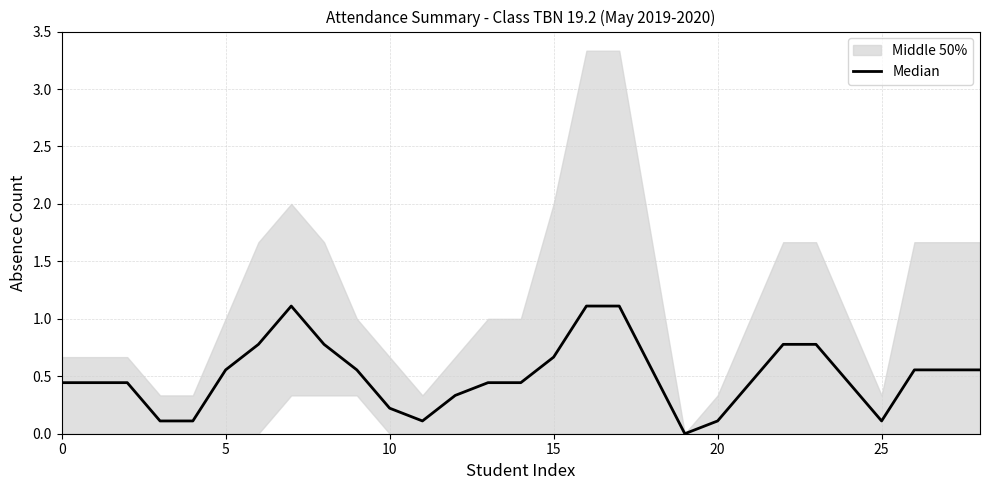

Count the number of categories in the chart.

29